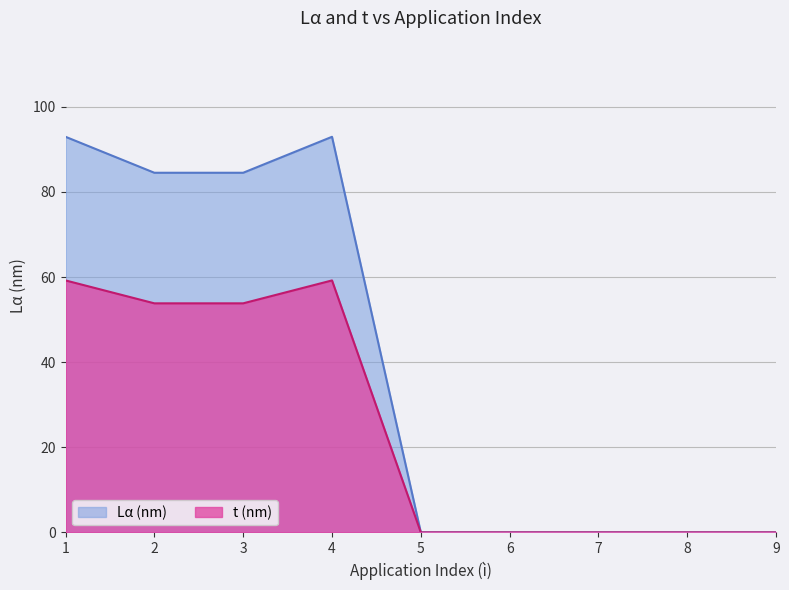

True or false: t (nm) and Lα (nm) intersect in this chart.

False